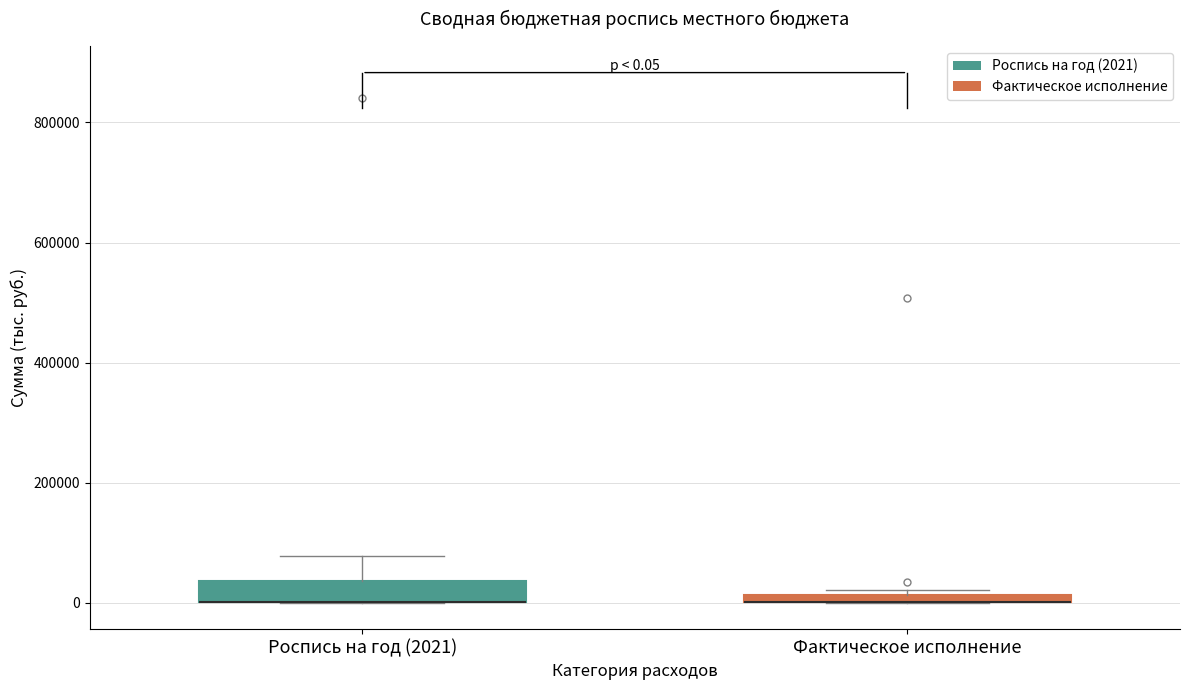

Comparing the boxes themselves (not the whiskers), which one is the tallest?

Роспись на год (2021)